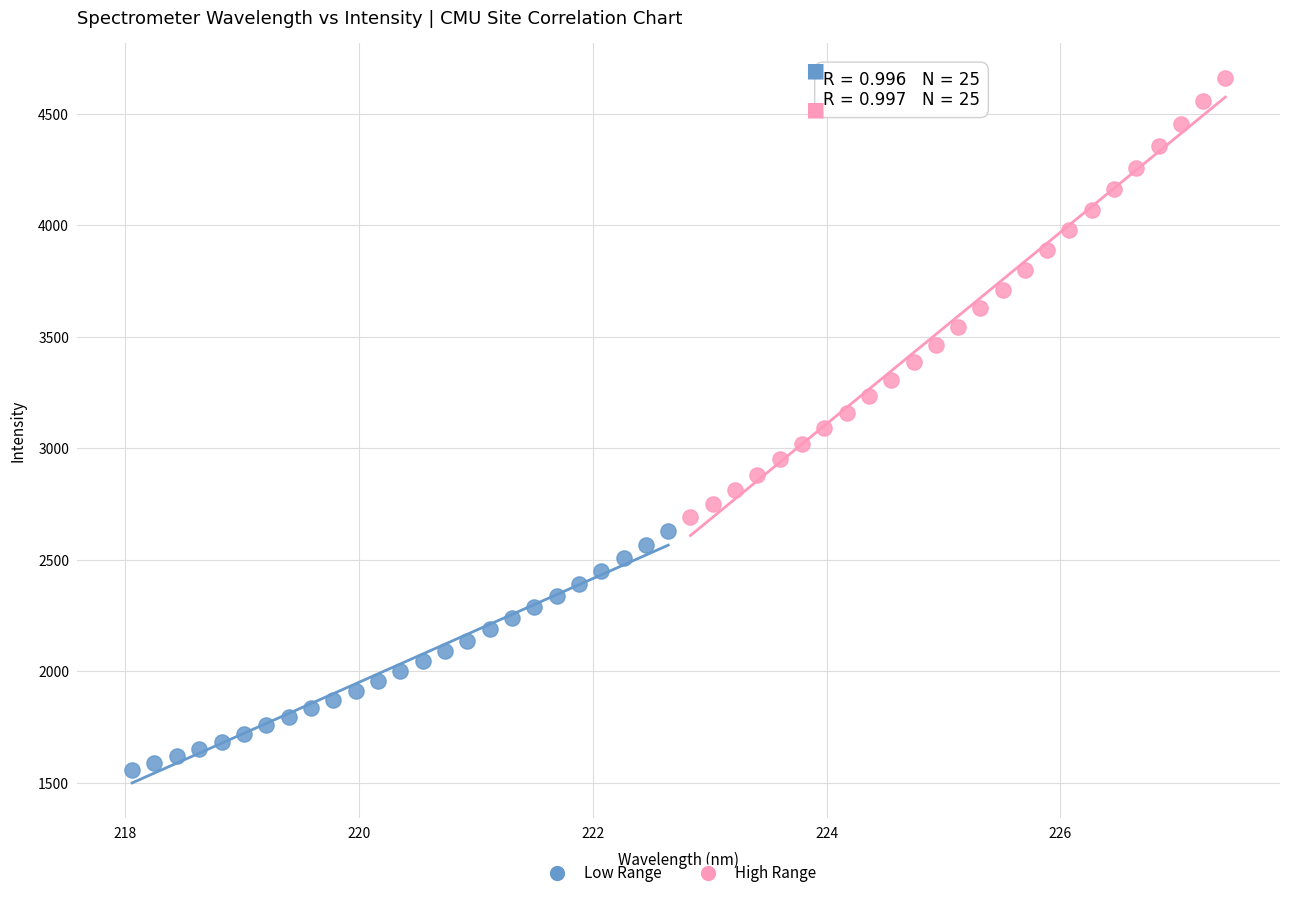

Which series contains the lowest Y value?

Low Range